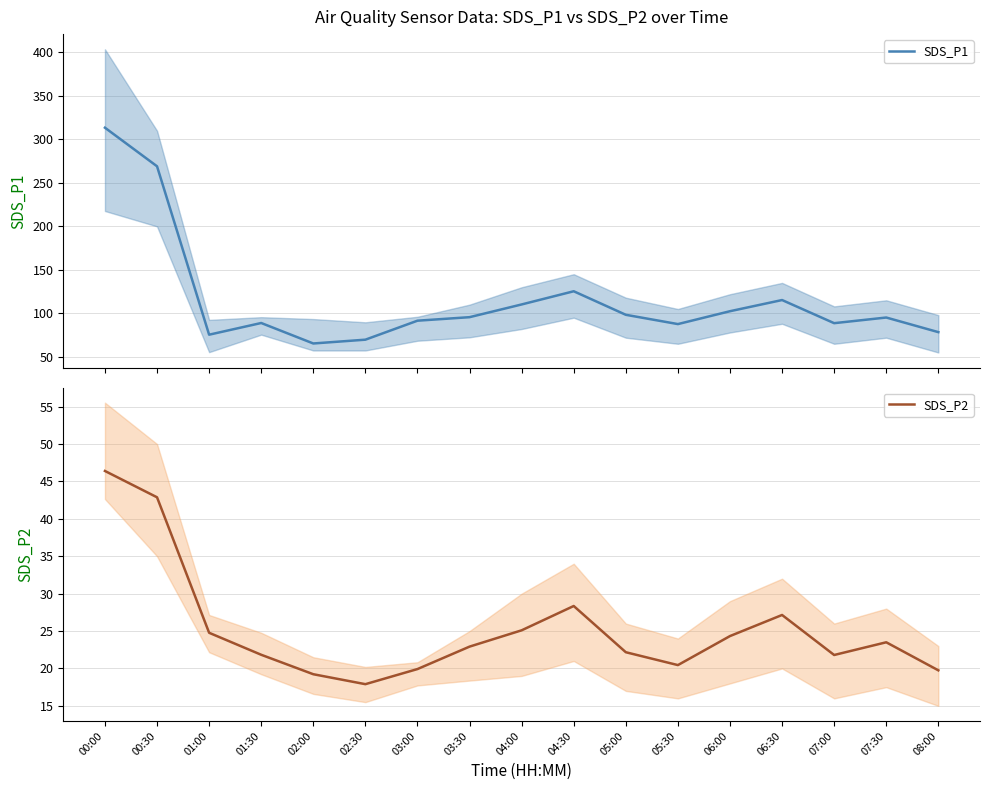

What are all the series names shown in the legend?

SDS_P1, SDS_P2